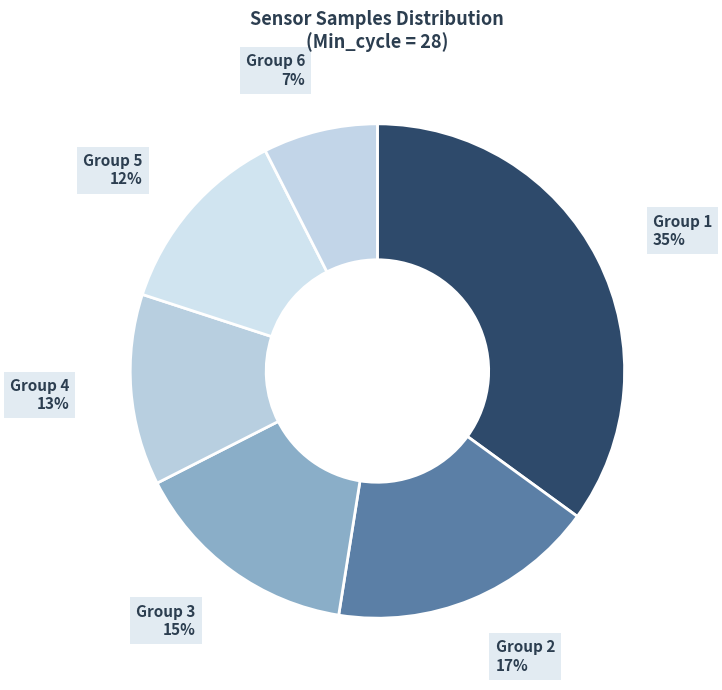

To the nearest percent, what percentage of the pie is Group 6?

7%